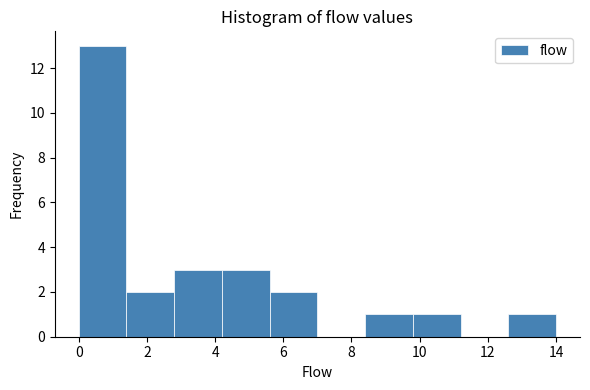

Over which range of the x-axis is the bar tallest?

0.0 to 1.4